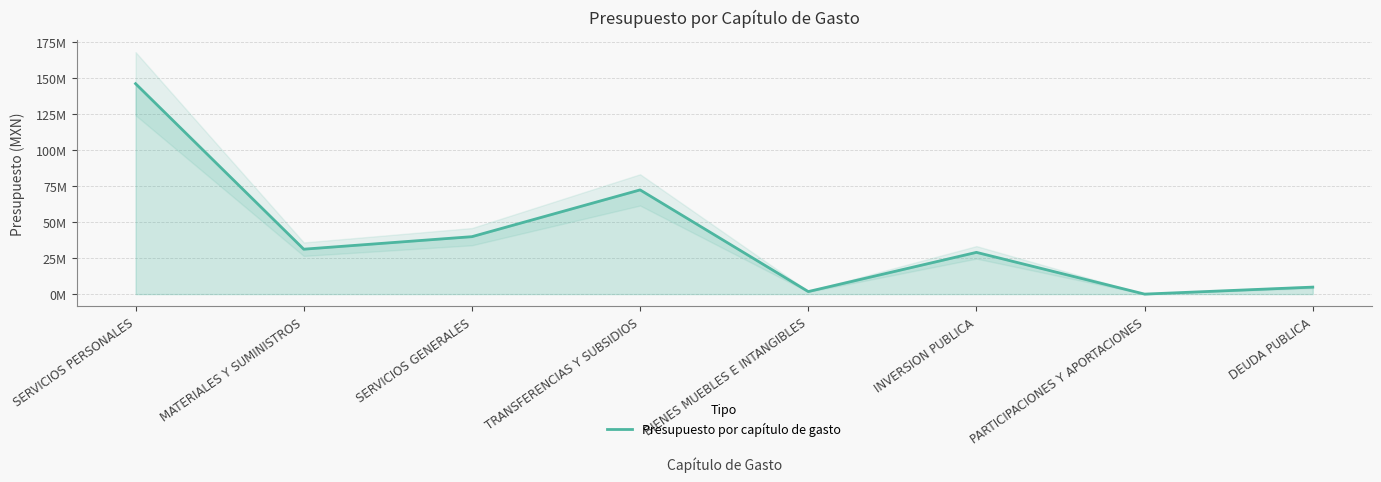

True or false: there are more than 2 points higher than both neighbors.

False